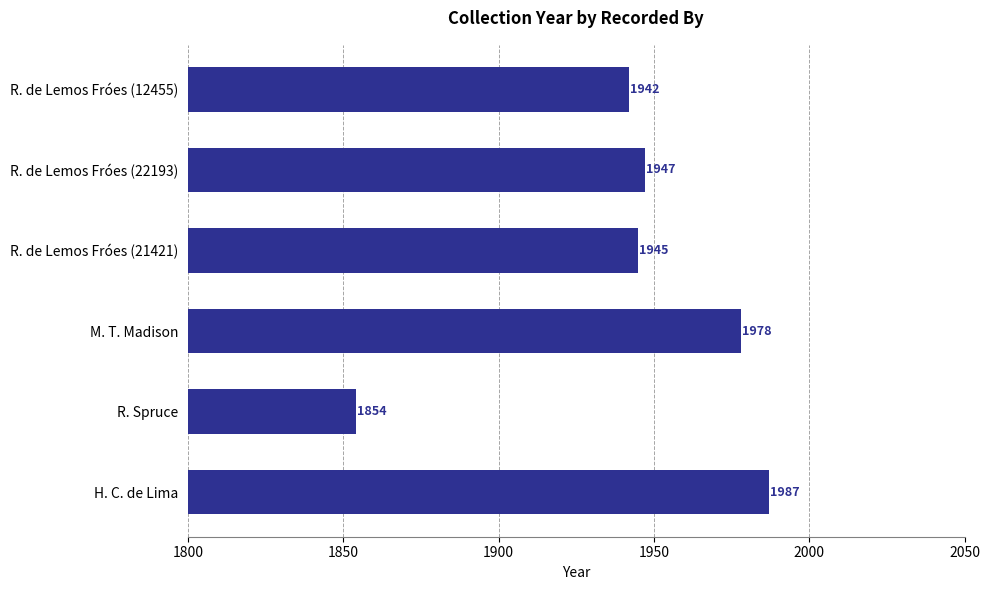

Reading bottom to top, extract all data points from this chart.

H. C. de Lima=1987	R. Spruce=1854	M. T. Madison=1978	R. de Lemos Fróes (21421)=1945	R. de Lemos Fróes (22193)=1947	R. de Lemos Fróes (12455)=1942